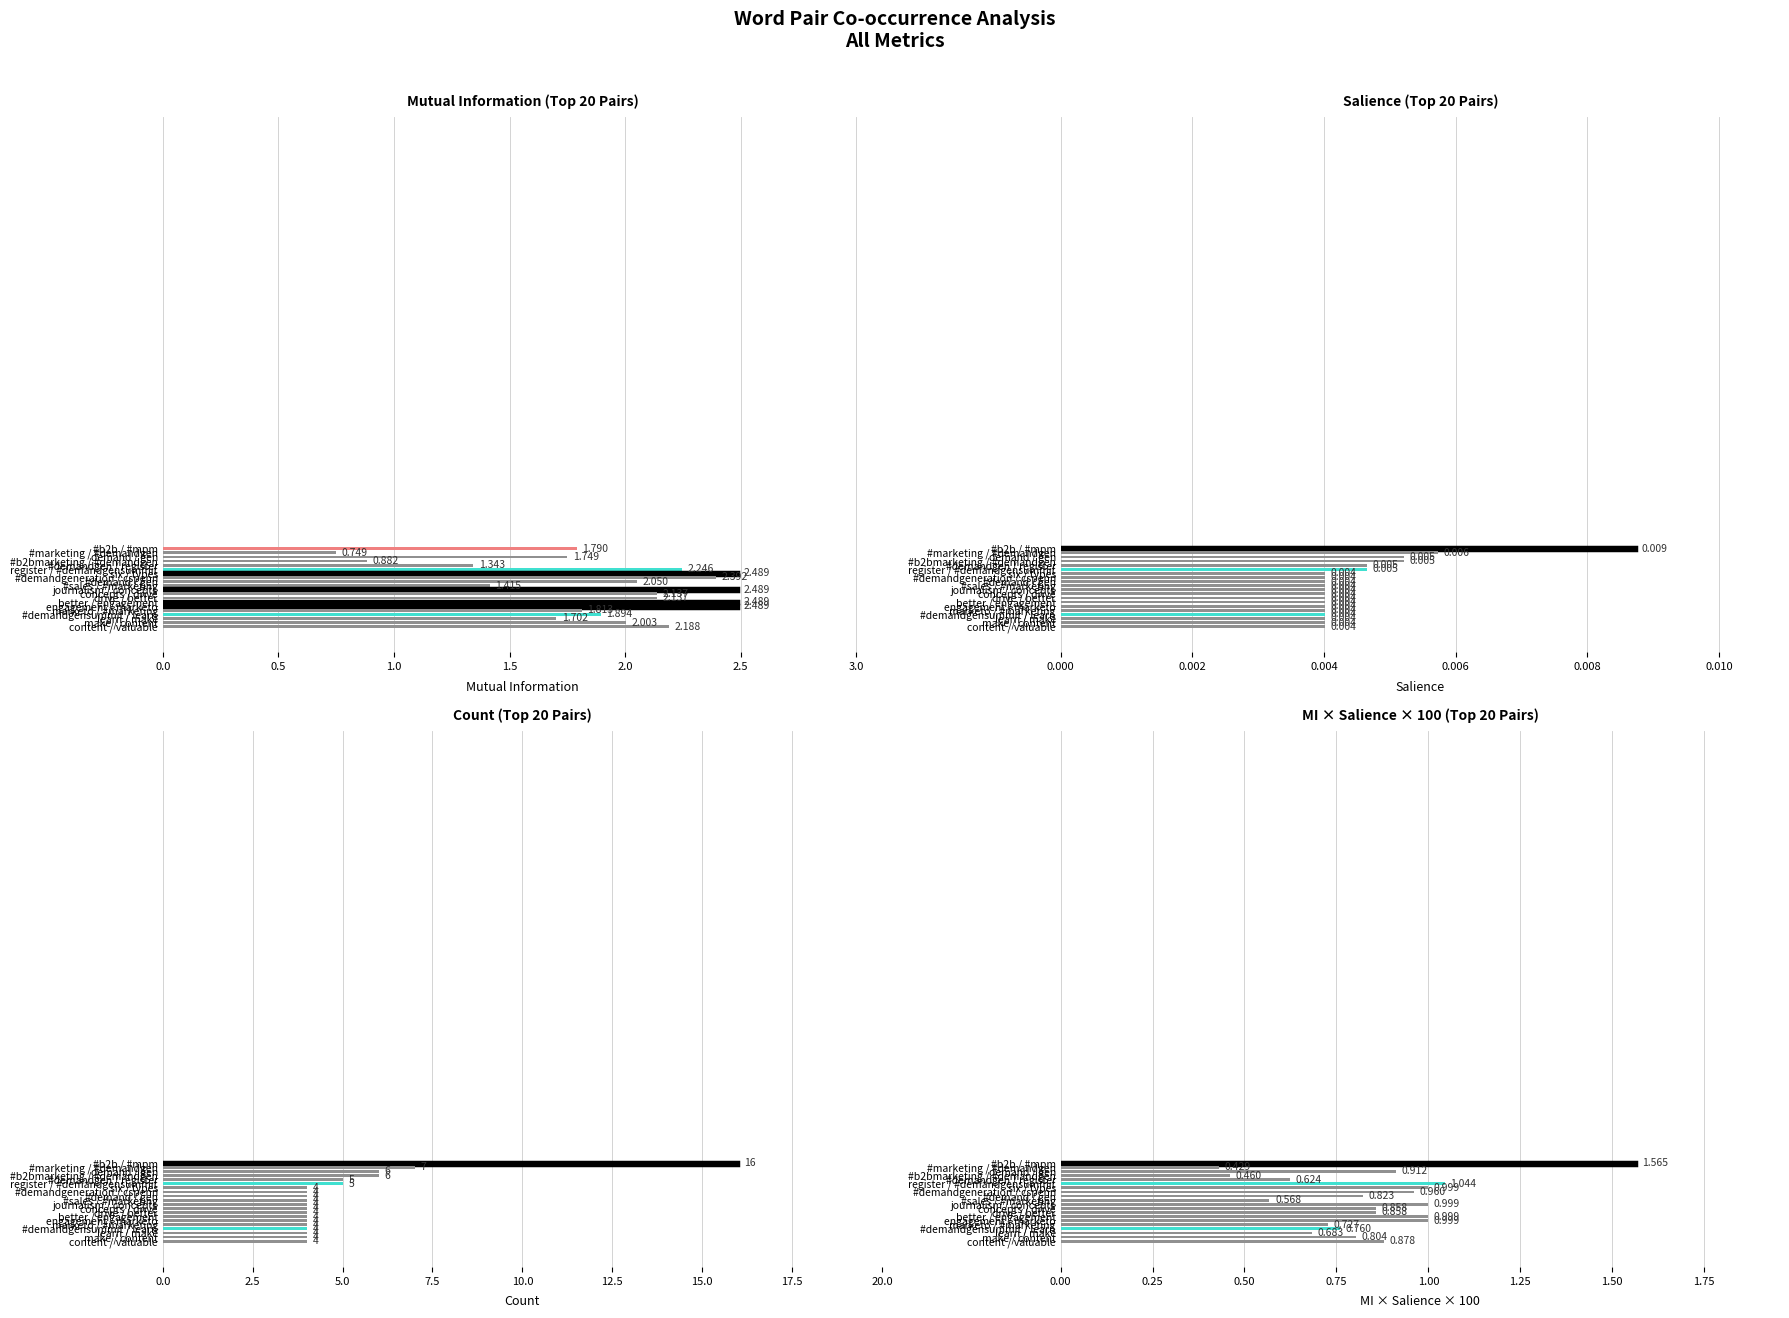

The value of Salience at content / valuable is 0.0. True or false?

False